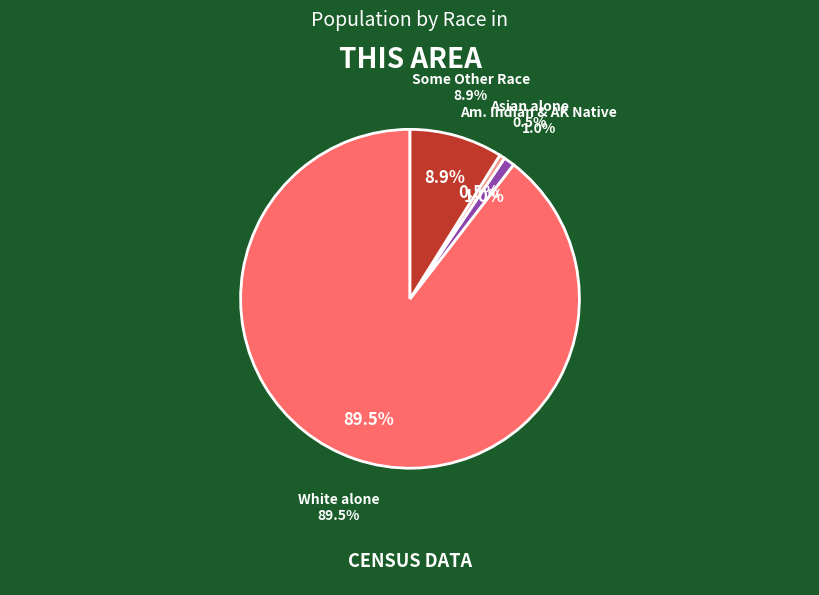

To the nearest percent, what portion does Asian alone represent?

1%